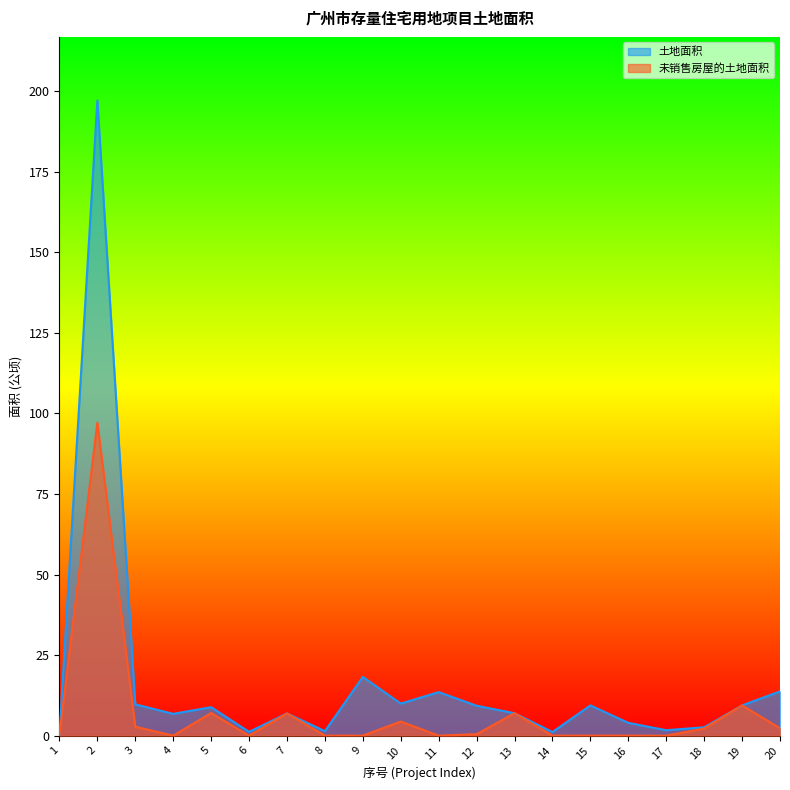

At which category is the sum across all series the highest?

2